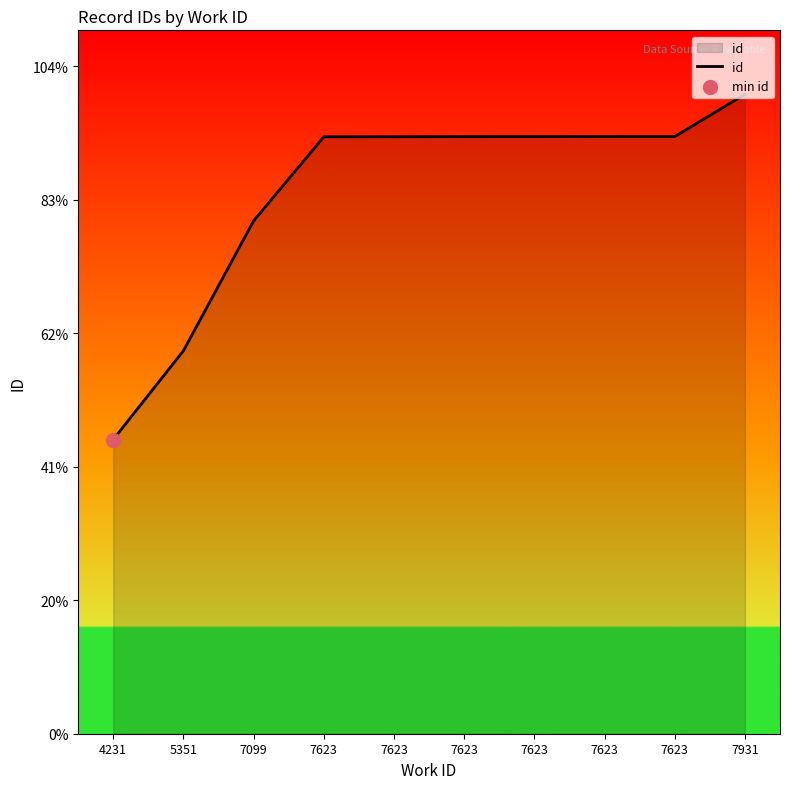

What is the change in value from 7099 to 7623?

+3147